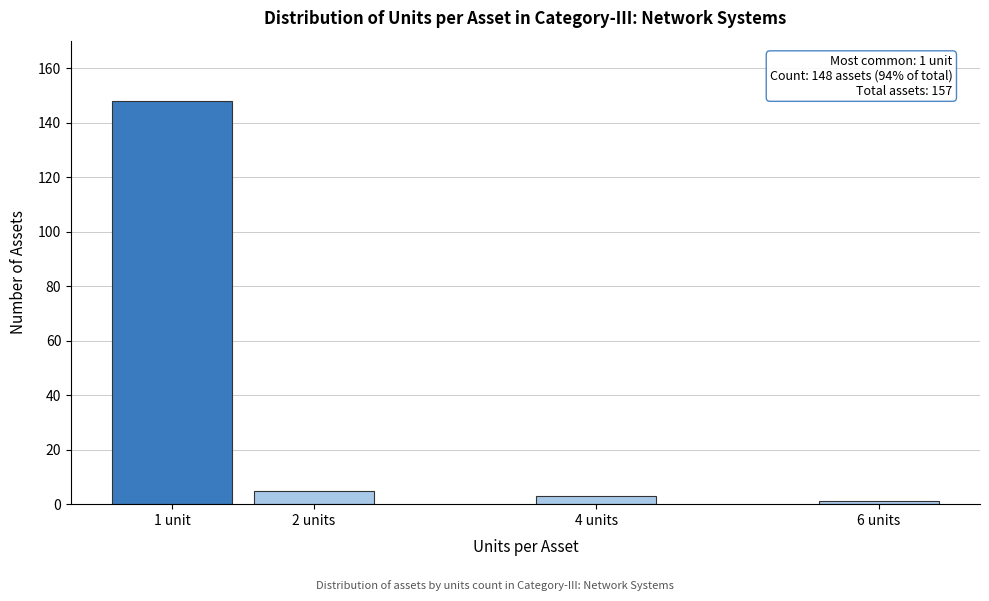

Reading right to left, extract all data points from this chart.

6 units=1	4 units=3	2 units=5	1 unit=148